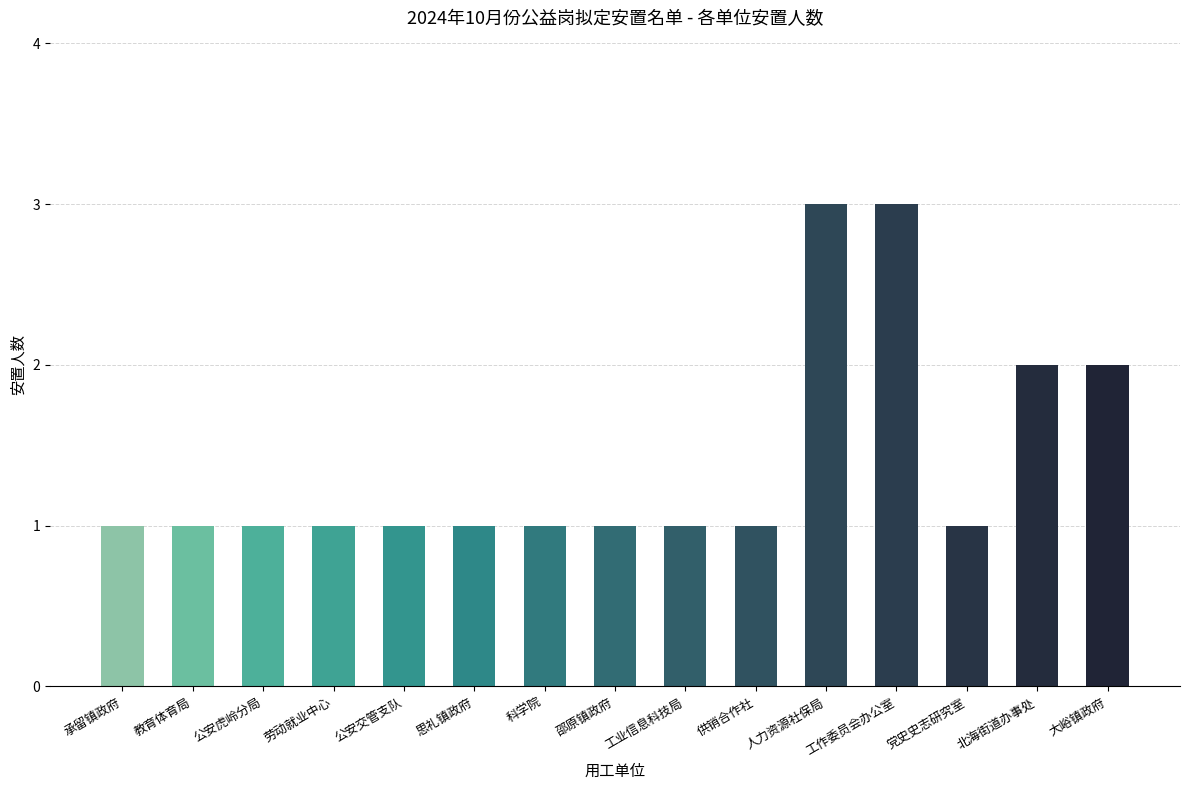

What is the value of the 10th bar from the left?

1